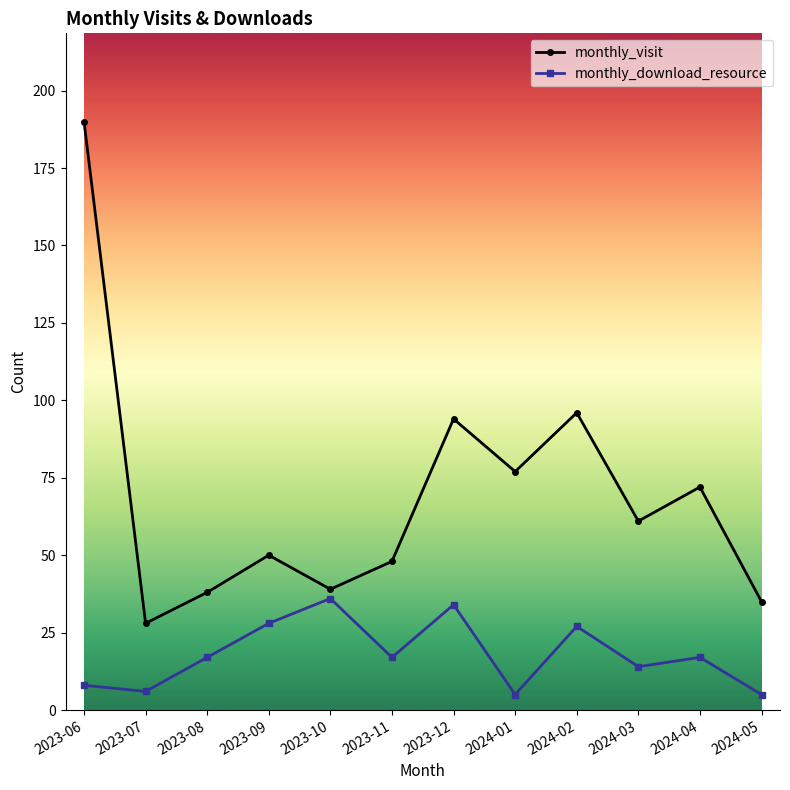

What is the difference between the highest and lowest values at 2024-03?

47